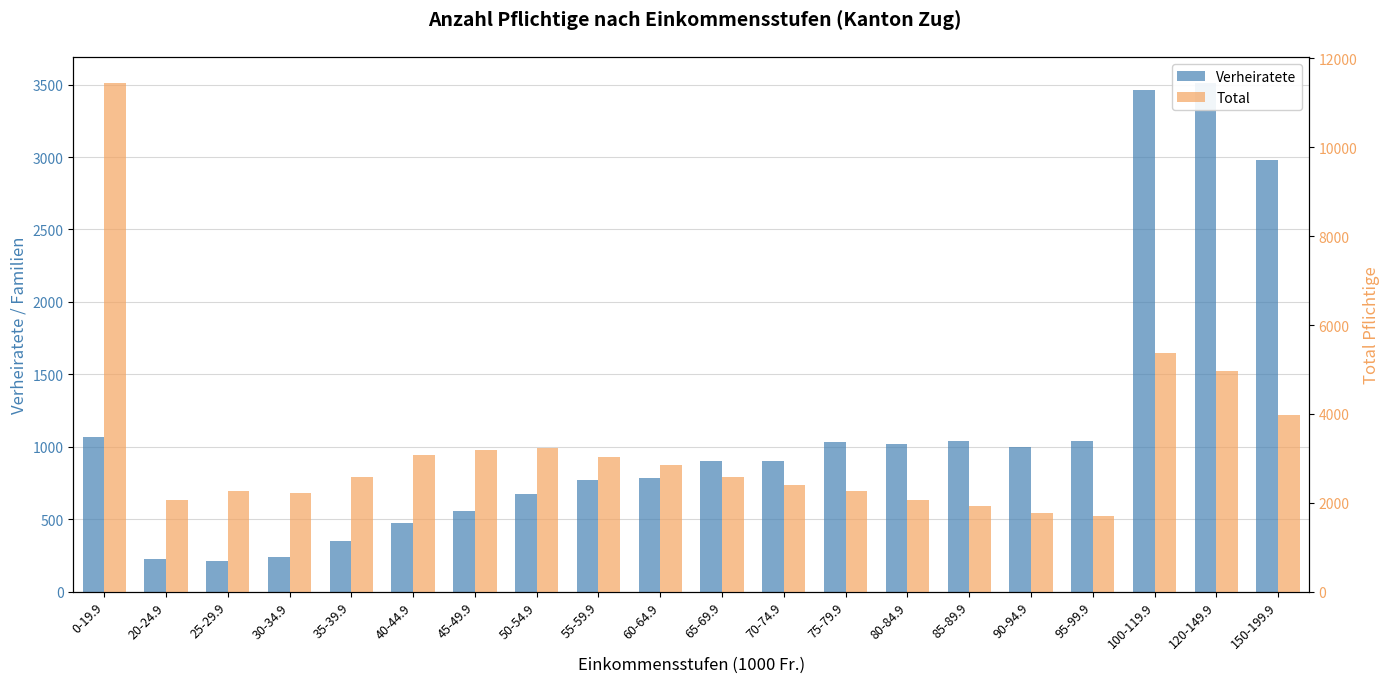

Rank the series by their average value, from highest to lowest.

Total, Verheiratete